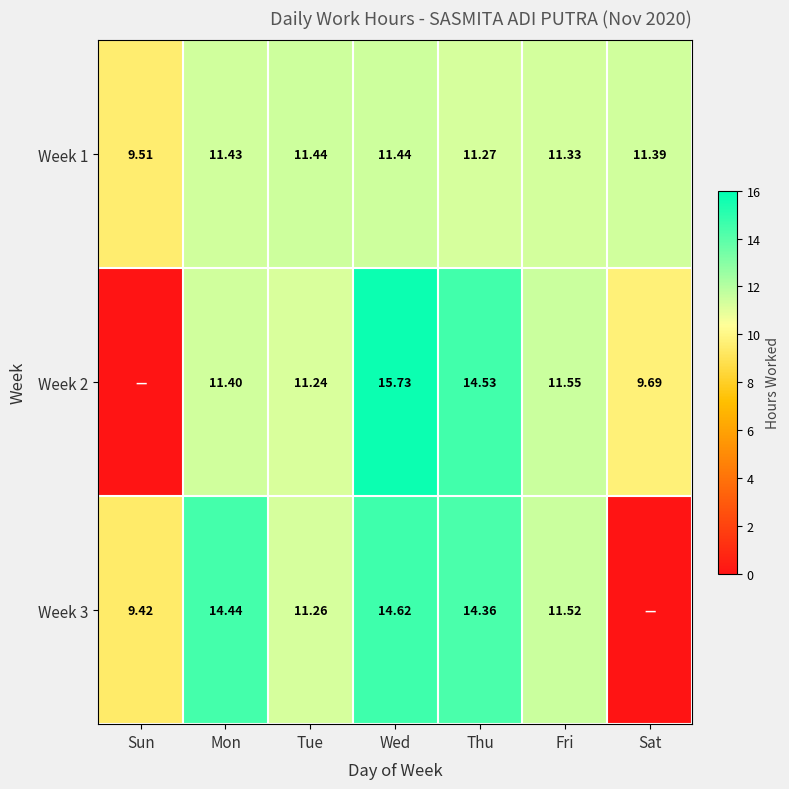

Which has a higher value, Fri or Wed?

Wed